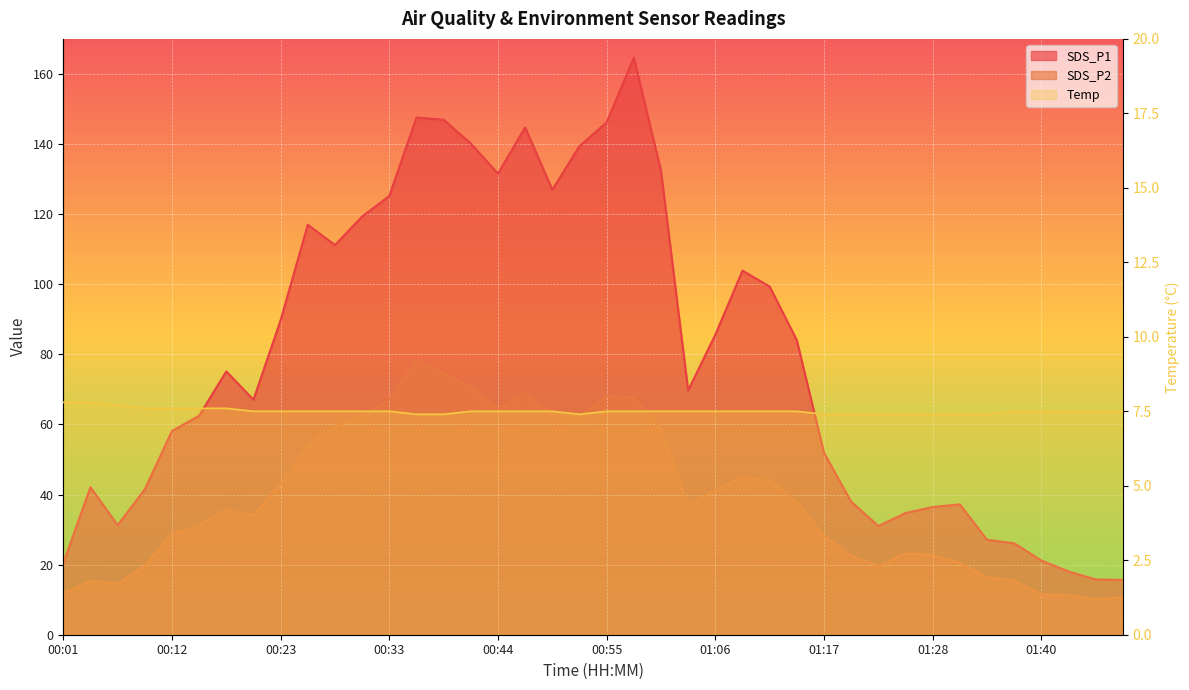

Which series has the largest range (max minus min)?

SDS_P1